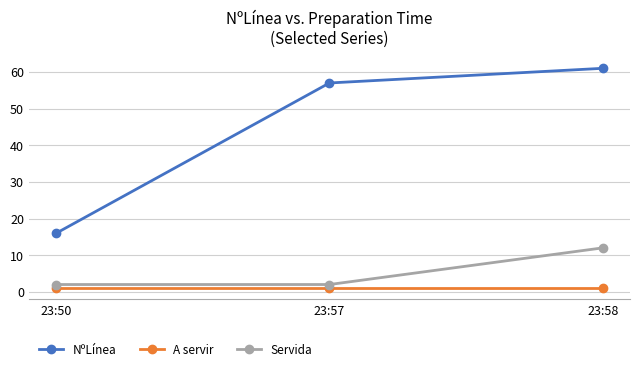

How many values in the NºLínea series are below 57?

1